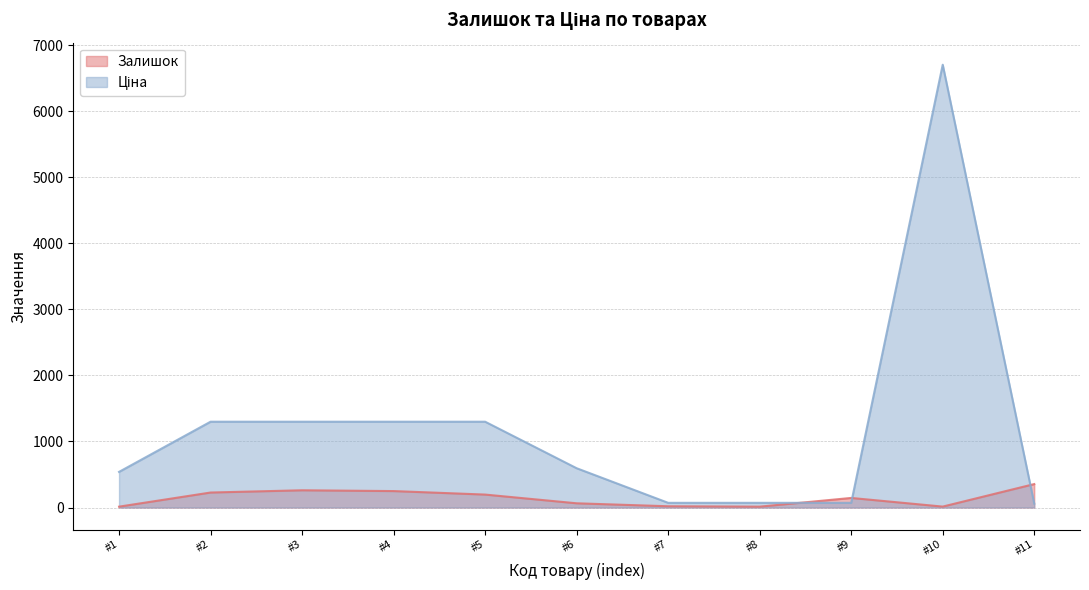

How many lines are shown in the chart?

2